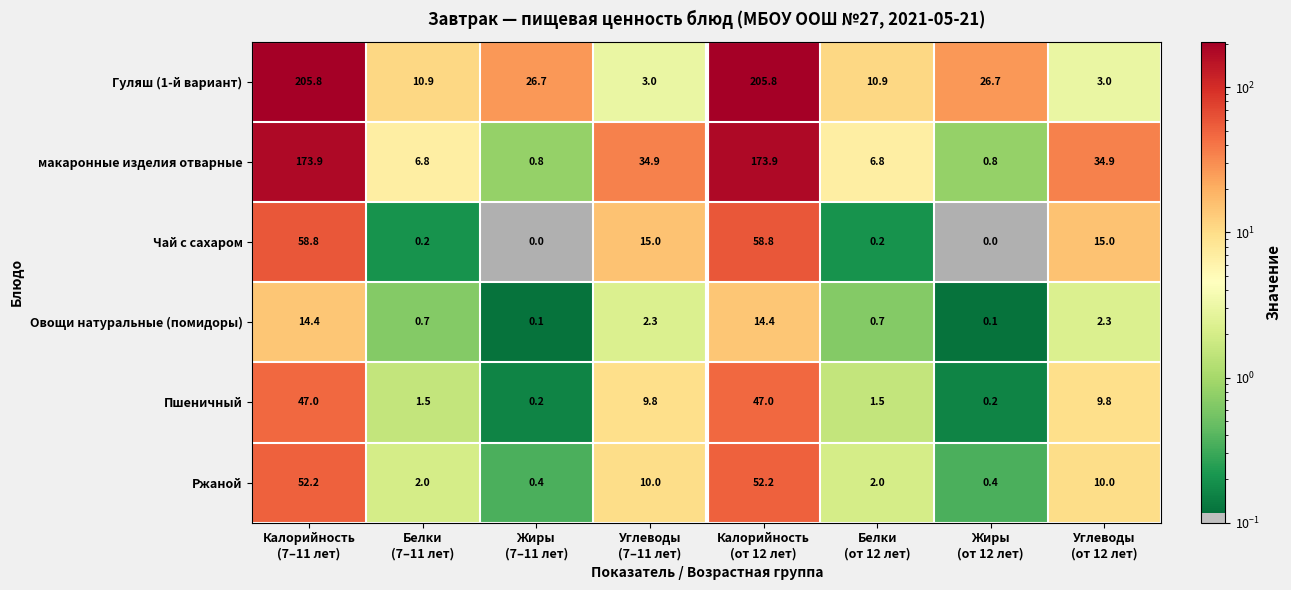

What is the minimum value for Гуляш (1-й вариант)?

3.0